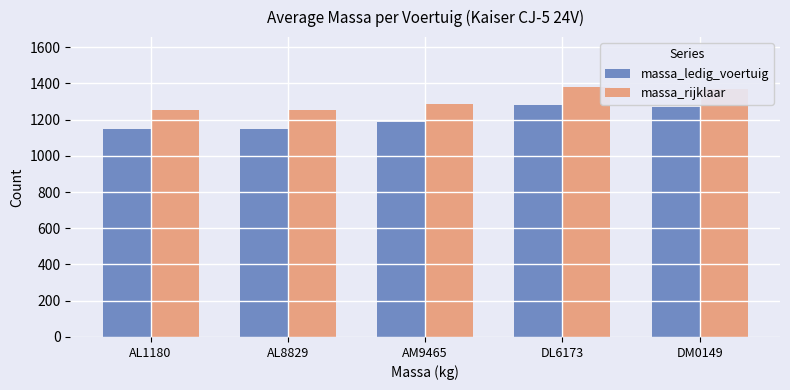

Reading left to right, what are all the values shown in this chart?

massa_ledig_voertuig: 1150	1150	1184	1279	1270
massa_rijklaar: 1250	1250	1284	1379	1370